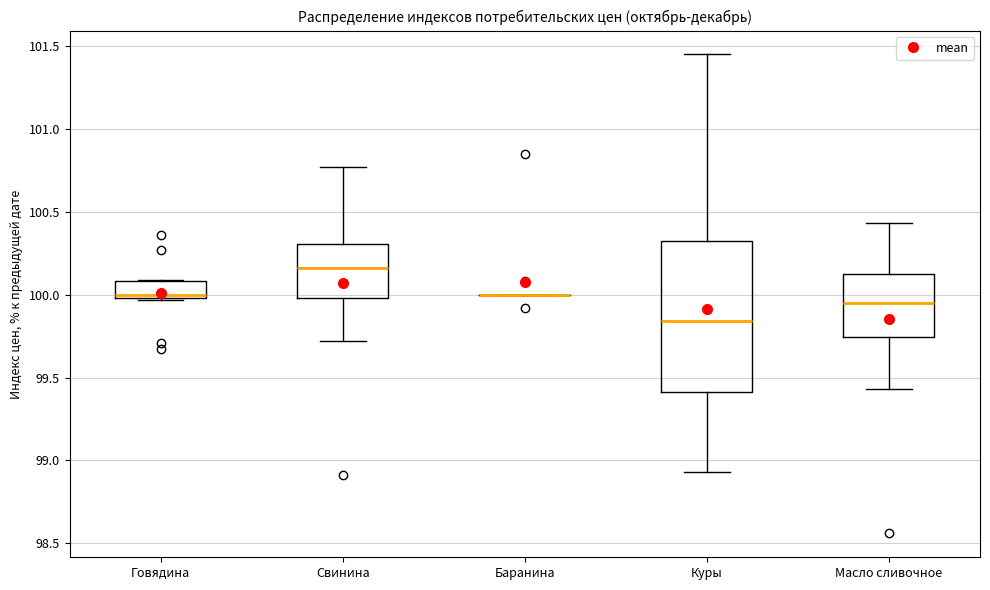

Reading left to right, transcribe this box plot: for each box, give where its median line is, the range the box spans, and where its two whiskers end, as read against the y-axis. The values are not printed on the chart, so give them approximately, as read against the axis.

Говядина: median 100.00 (just above the box's lower edge), box 100.00 to 100.10, whiskers 99.95 to 100.10
Свинина: median 100.15, box 100.00 to 100.30, whiskers 99.70 to 100.75
Баранина: box collapsed to a line at 100.00, whiskers 100.00 to 100.00
Куры: median 99.85, box 99.40 to 100.35, whiskers 98.95 to 101.45
Масло сливочное: median 99.95, box 99.75 to 100.15, whiskers 99.45 to 100.45